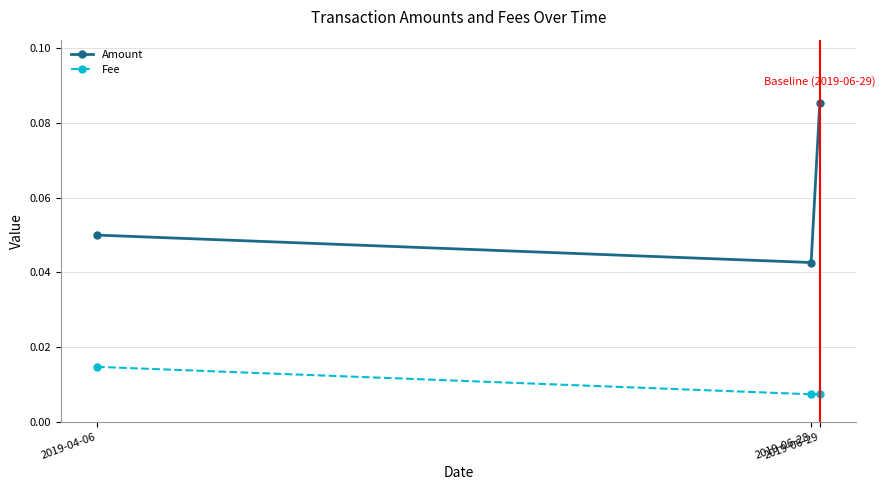

Between 2019-04-06 and 2019-06-29, which series saw the biggest shift?

Amount